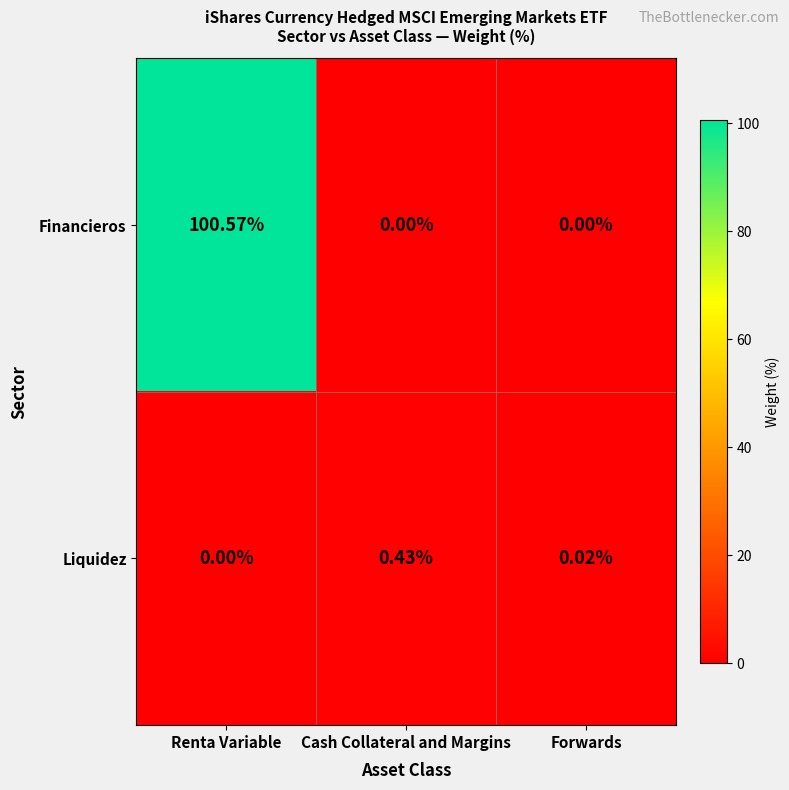

Where is Liquidez nearest to the value 0?

Renta Variable